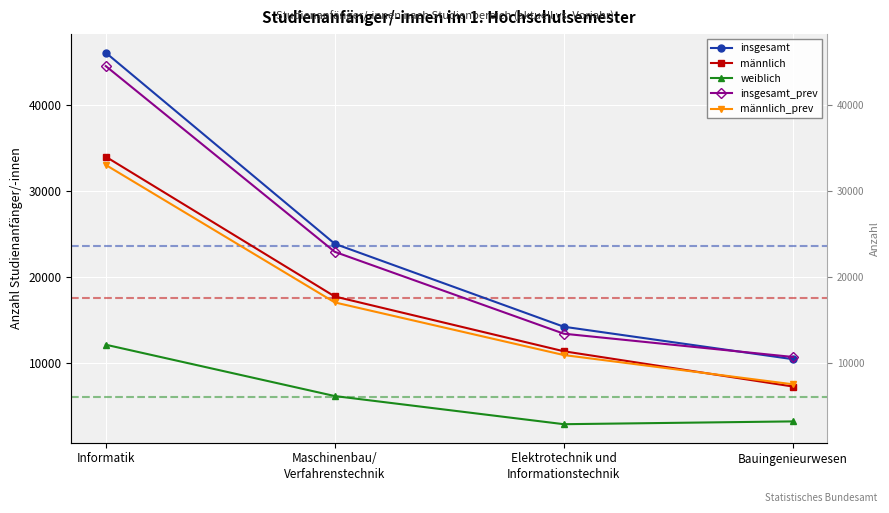

Reading right to left, list all the values displayed in this chart.

insgesamt: Bauingenieurwesen=10421	Elektrotechnik und
Informationstechnik=14196	Maschinenbau/
Verfahrenstechnik=23846	Informatik=46086
männlich: Bauingenieurwesen=7240	Elektrotechnik und
Informationstechnik=11341	Maschinenbau/
Verfahrenstechnik=17716	Informatik=33981
weiblich: Bauingenieurwesen=3181	Elektrotechnik und
Informationstechnik=2855	Maschinenbau/
Verfahrenstechnik=6130	Informatik=12105
insgesamt_prev: Bauingenieurwesen=10678	Elektrotechnik und
Informationstechnik=13386	Maschinenbau/
Verfahrenstechnik=22911	Informatik=44531
männlich_prev: Bauingenieurwesen=7499	Elektrotechnik und
Informationstechnik=10902	Maschinenbau/
Verfahrenstechnik=17025	Informatik=33026